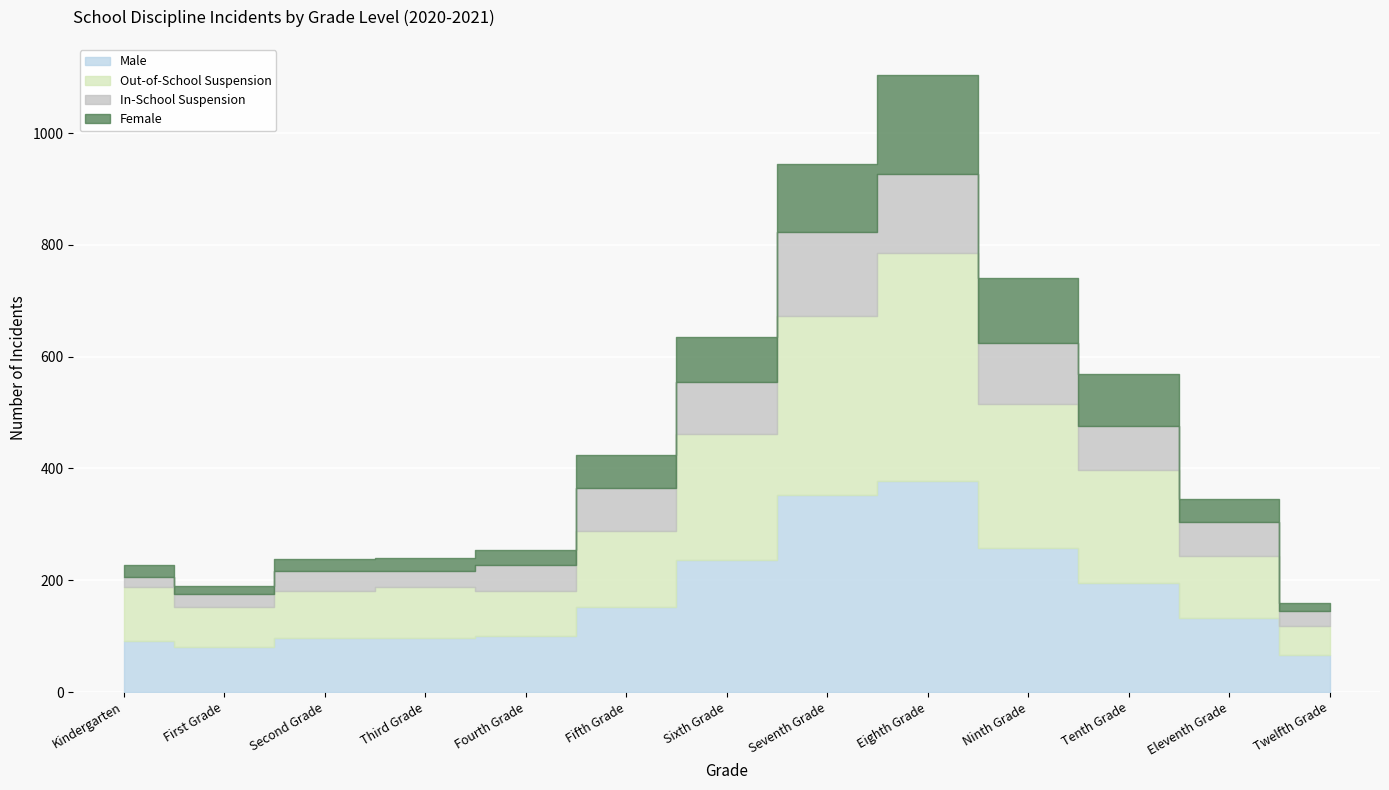

What is the label of the 12th point from the left?

Eleventh Grade